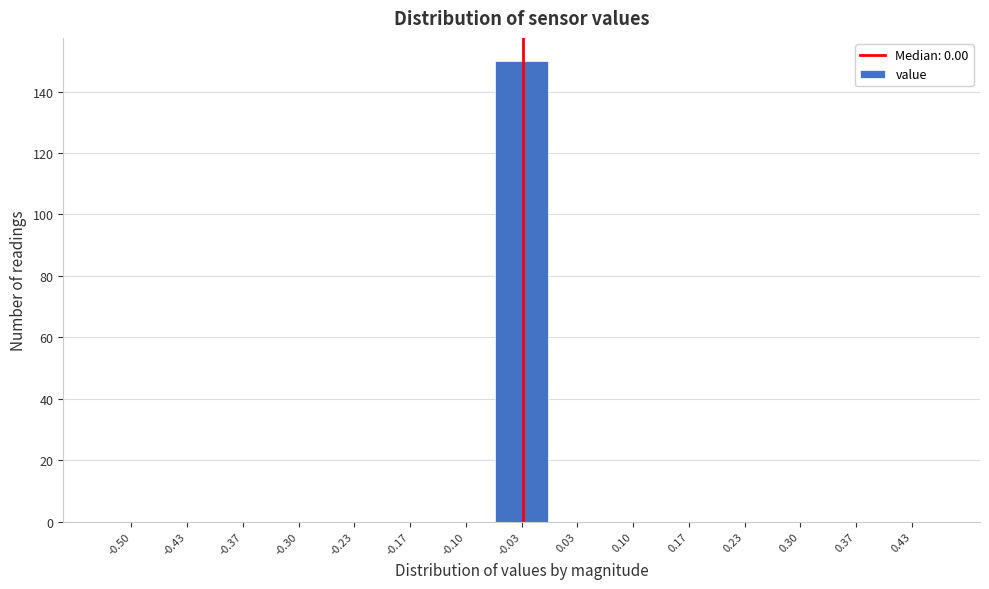

Reading left to right, list all the values displayed in this chart.

-0.50=0	-0.43=0	-0.37=0	-0.30=0	-0.23=0	-0.17=0	-0.10=0	-0.03=150	0.03=0	0.10=0	0.17=0	0.23=0	0.30=0	0.37=0	0.43=0